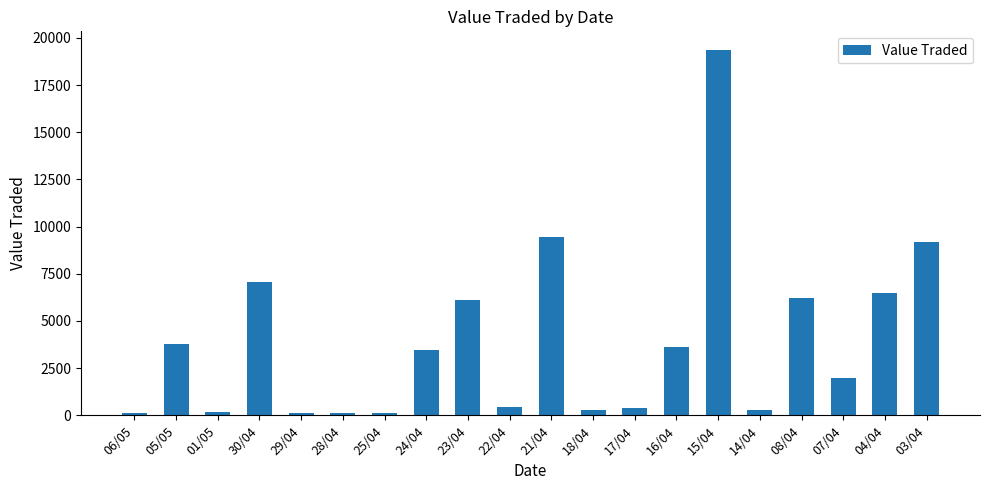

What is the minimum value shown in the chart?

126